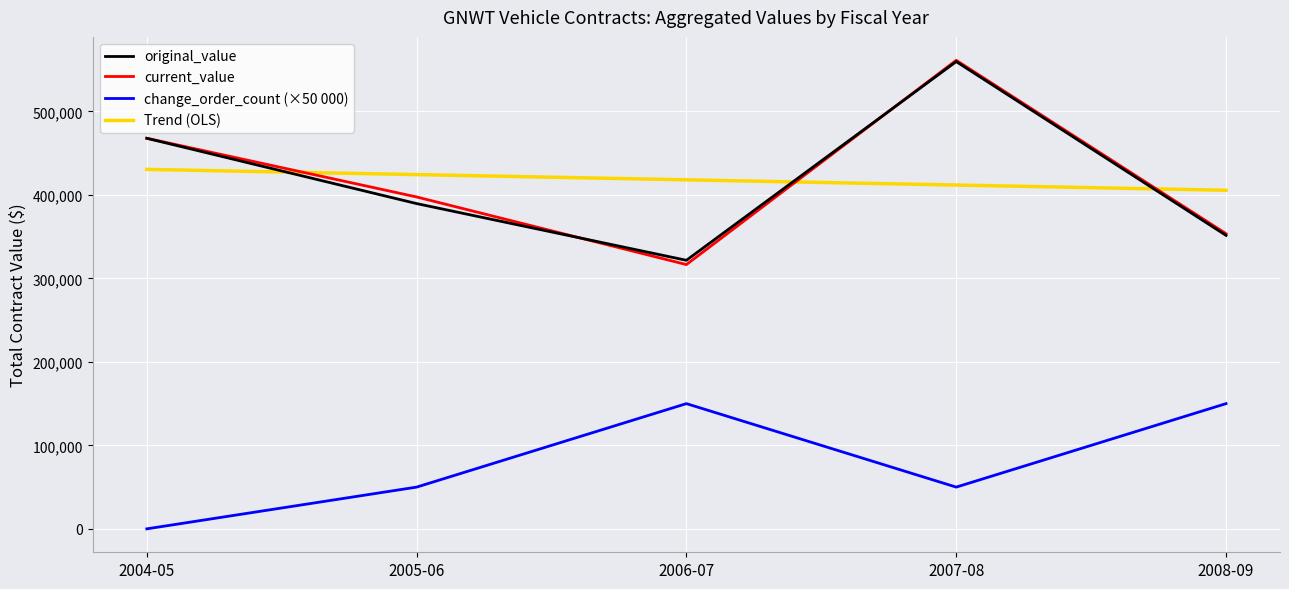

The value of current_value at 13 is 22024.9. True or false?

False